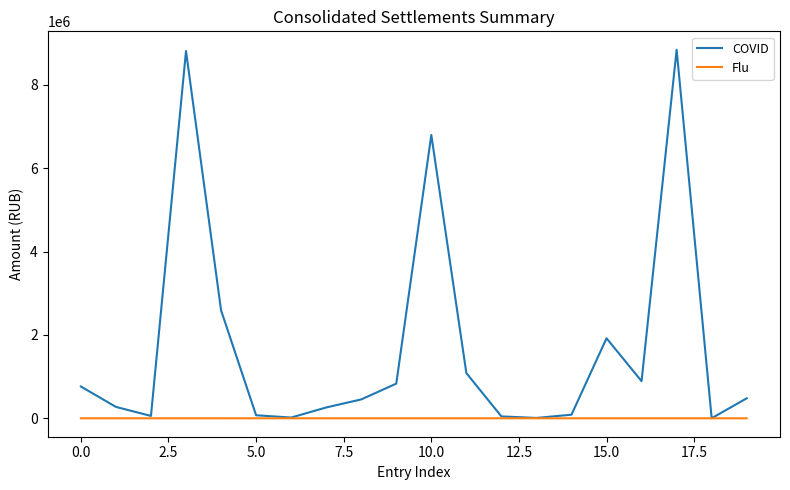

Which series has the widest spread of values?

COVID